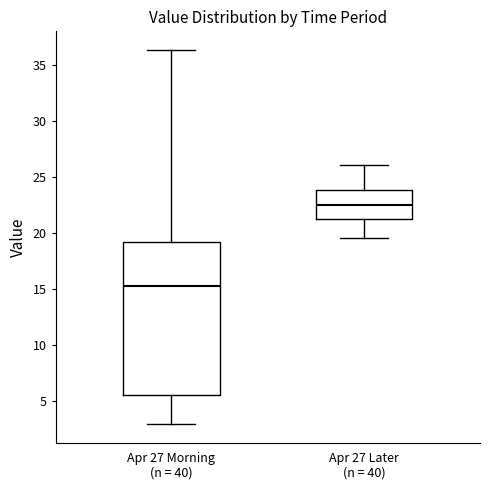

Which box is the tallest, from its lower edge to its upper edge?

Apr 27 Morning (n = 40)